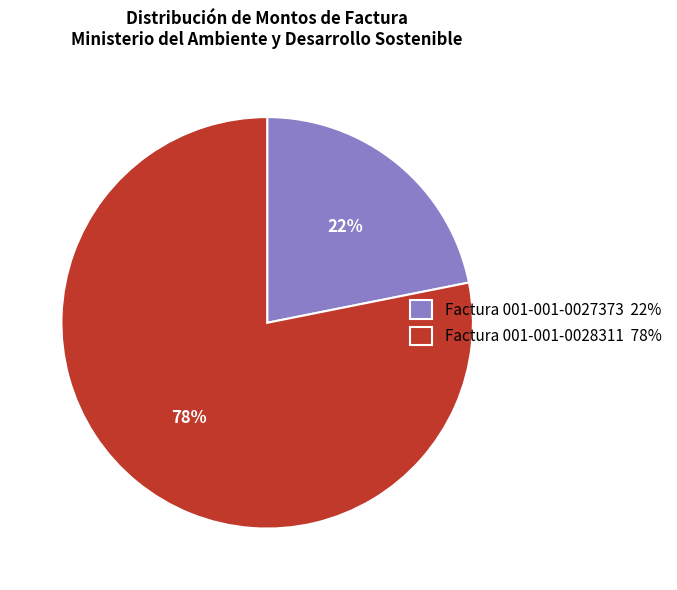

Approximately how many times larger is the value at Factura 001-001-0027373 compared to Factura 001-001-0028311?

0.3